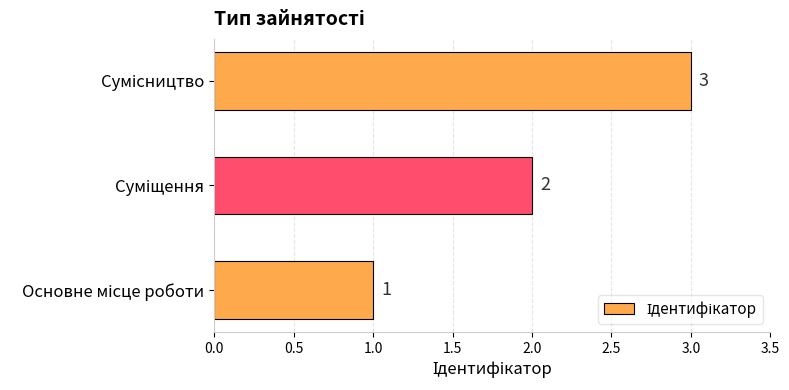

What is the sum of all values?

6